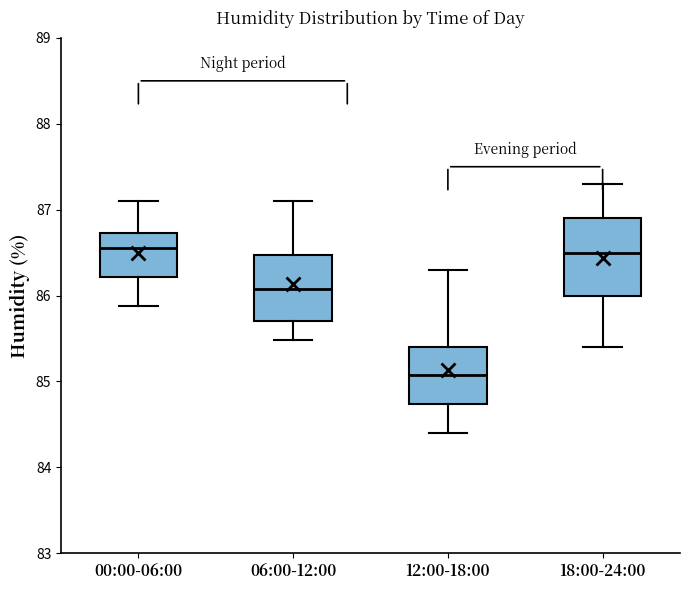

Reading left to right, transcribe this box plot: for each box, give where its median line is, the range the box spans, and where its two whiskers end, as read against the y-axis. The values are not printed on the chart, so give them approximately, as read against the axis.

00:00-06:00: median 86.6, box 86.2 to 86.7, whiskers 85.9 to 87.1
06:00-12:00: median 86.1, box 85.7 to 86.5, whiskers 85.5 to 87.1
12:00-18:00: median 85.1, box 84.7 to 85.4, whiskers 84.4 to 86.3
18:00-24:00: median 86.5, box 86.0 to 86.9, whiskers 85.4 to 87.3